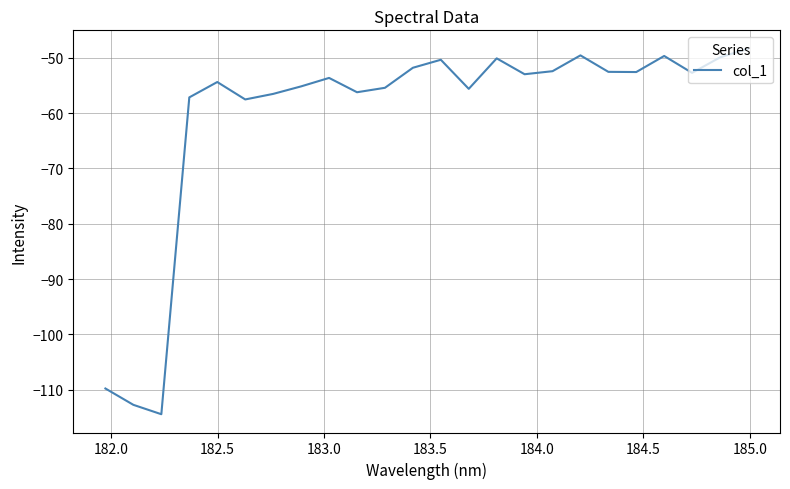

What is the difference between the maximum and minimum values?

66.1